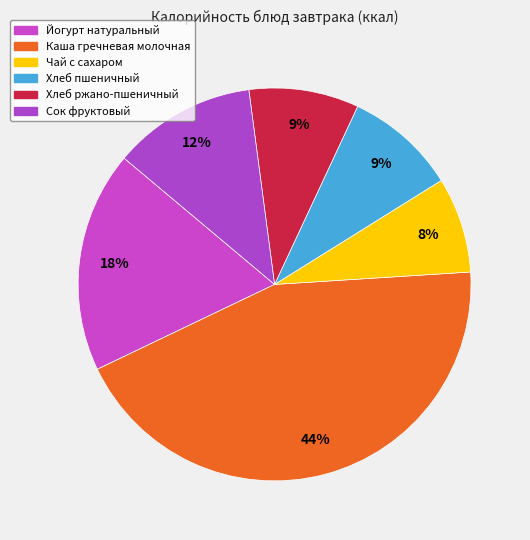

Does Сок фруктовый account for over 50% of the chart?

No